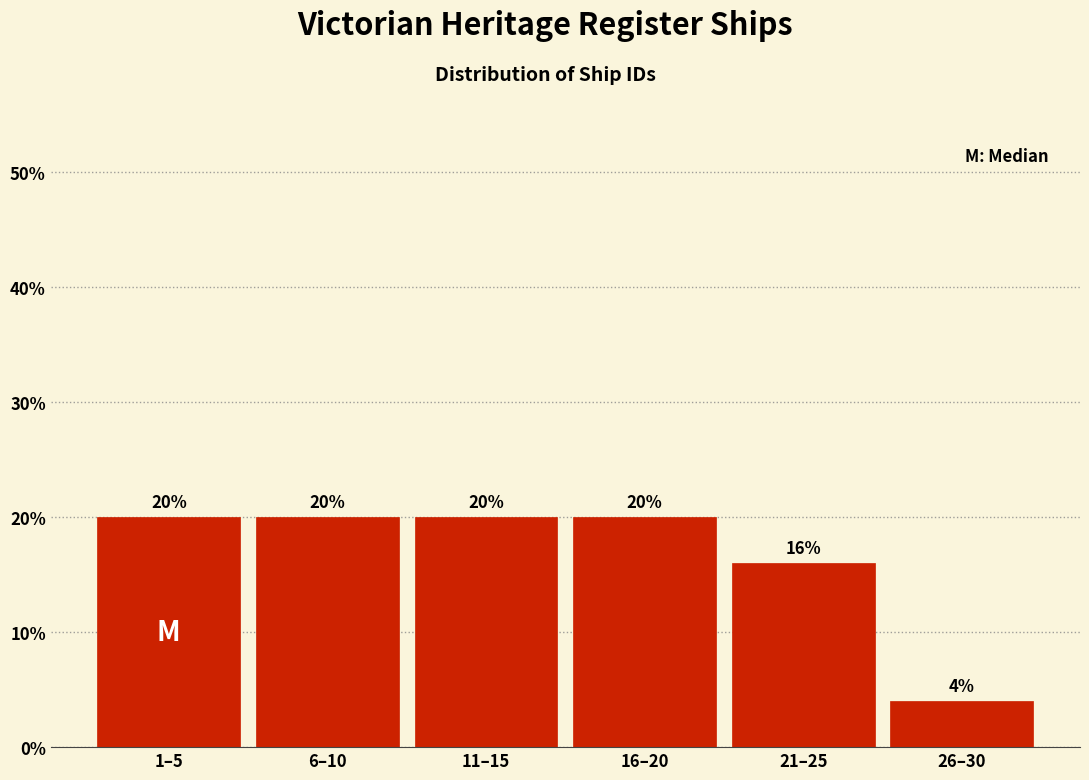

Reading right to left, transcribe all the data shown in this chart.

26–30=4	21–25=16	16–20=20	11–15=20	6–10=20	1–5=20